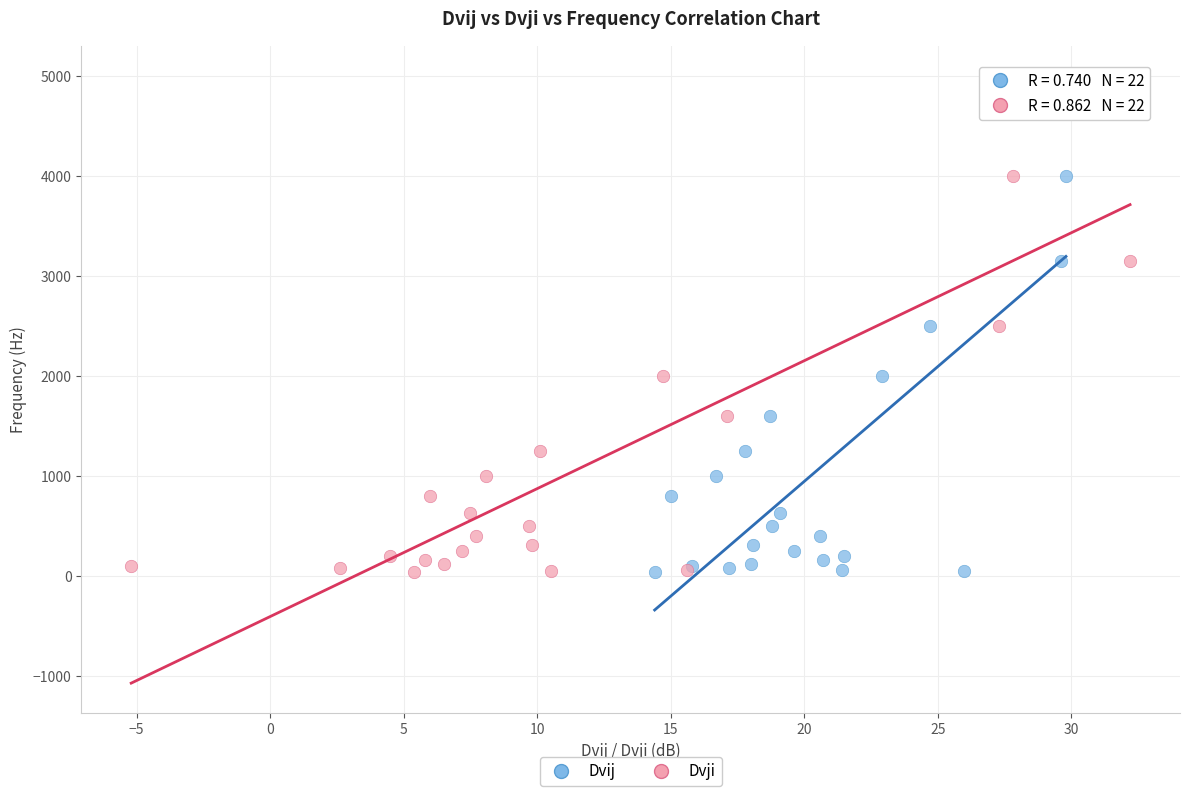

What are all the series names shown in the legend?

Dvij, Dvji